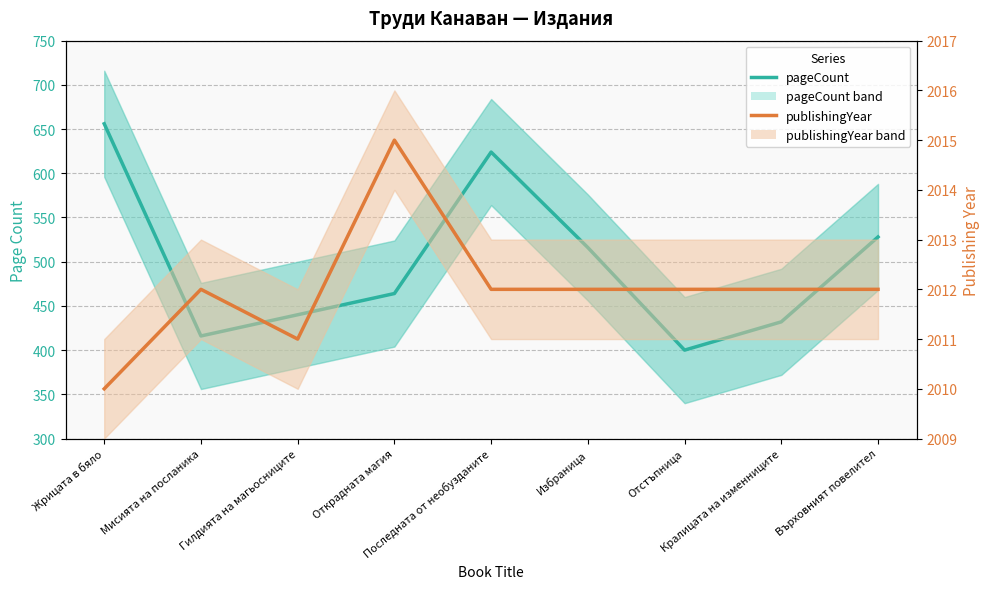

At which category is the sum across all series the highest?

Жрицата в бяло